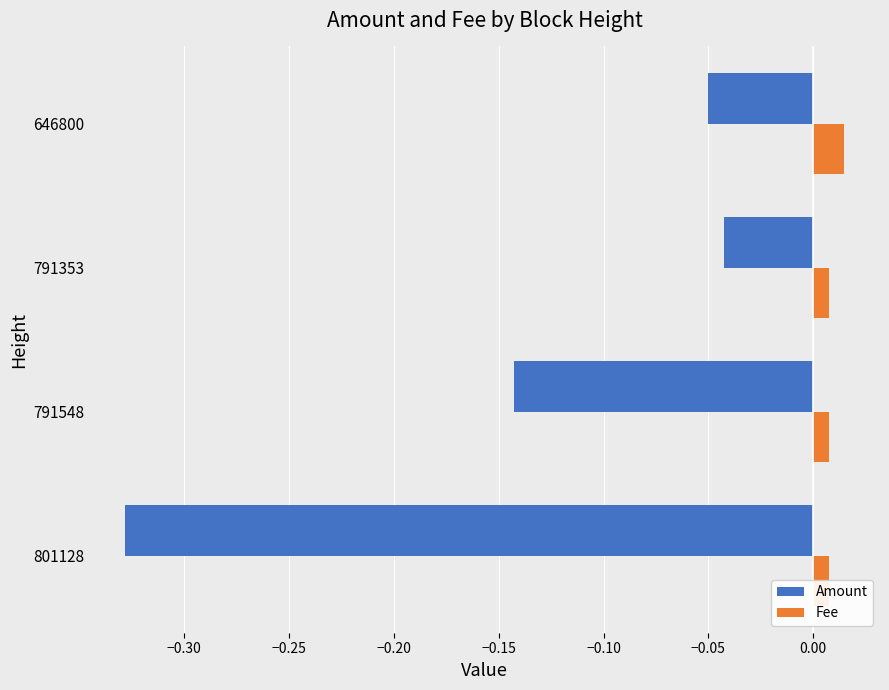

Reading left to right, what are all the values shown in this chart?

Amount: -0.3	-0.1	-0.0	-0.1
Fee: 0.0	0.0	0.0	0.0